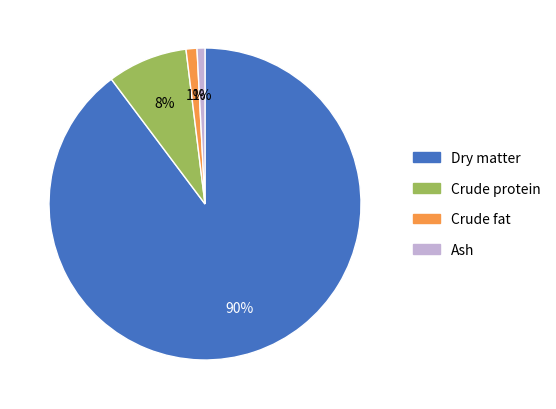

What is the largest slice in the pie chart?

Dry matter